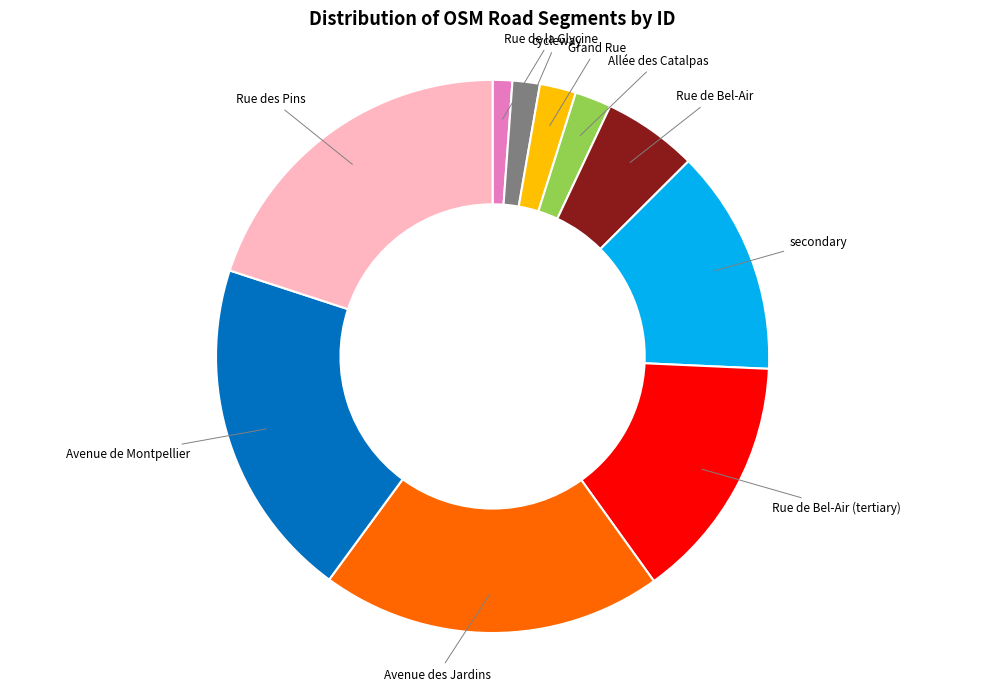

Does any single category account for the majority?

No